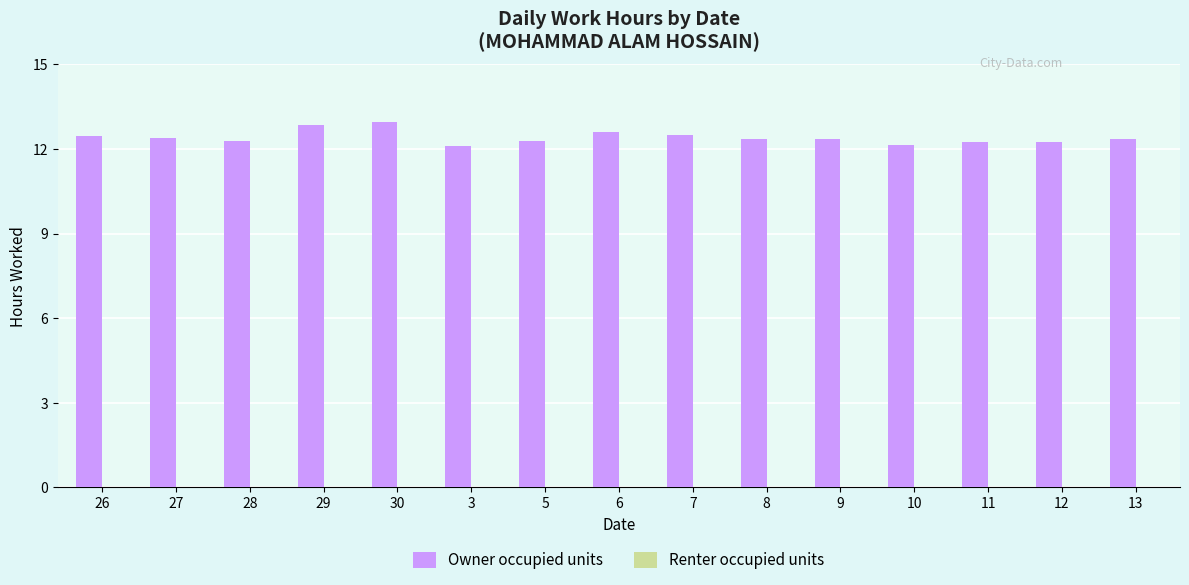

What is the sum of the values at 8 and 6?

25.0